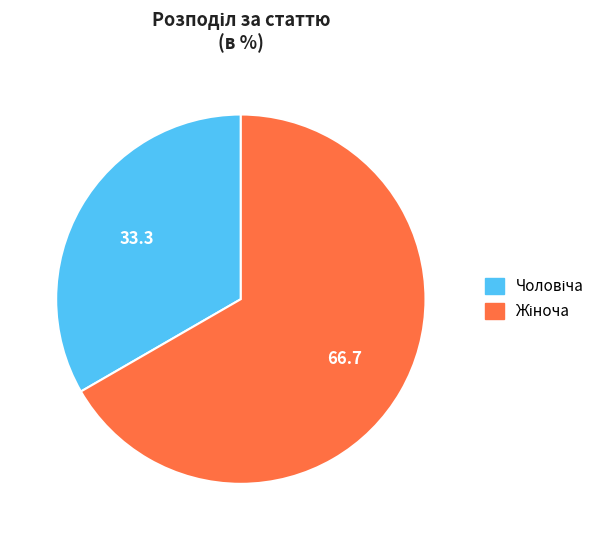

Is there a majority slice in this chart?

Yes